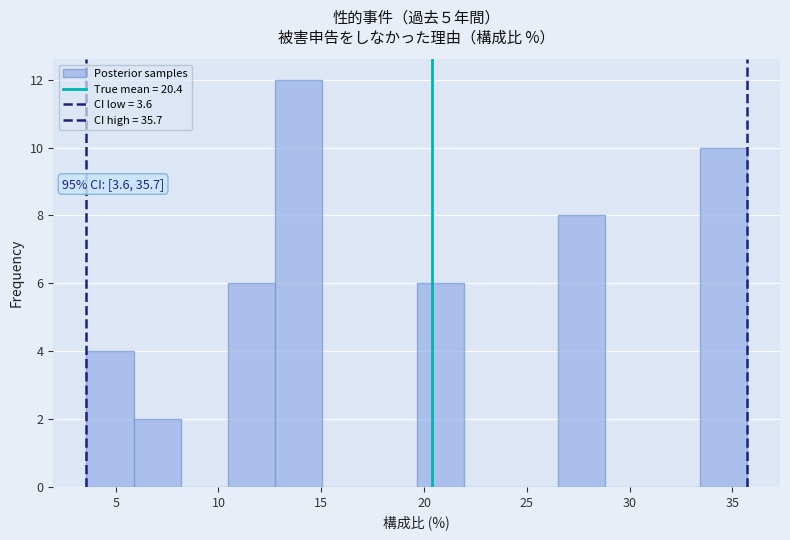

Which range on the x-axis has the tallest bar?

13.0 to 15.0